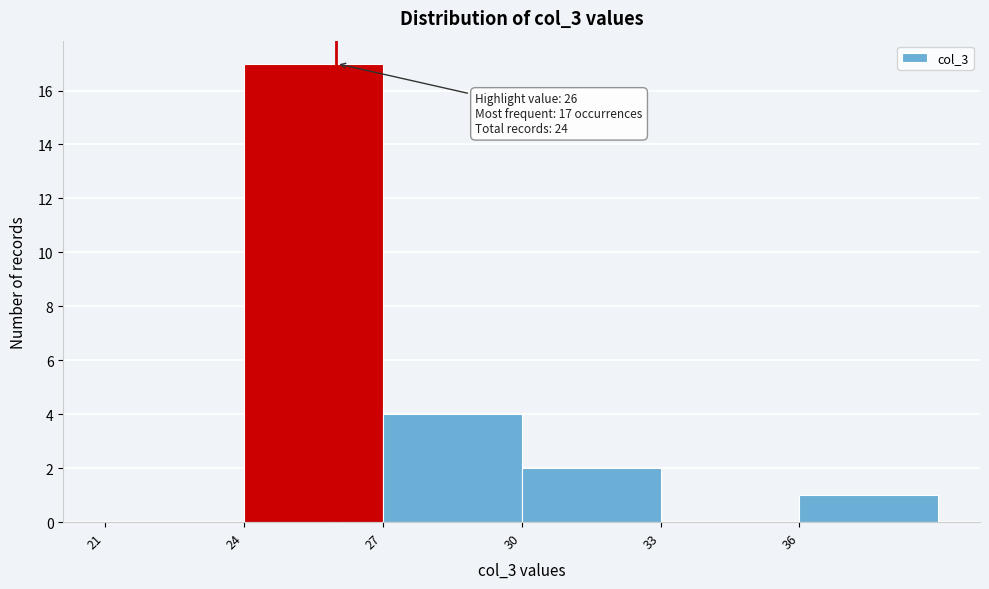

Over which range of the x-axis is the bar tallest?

24 to 27